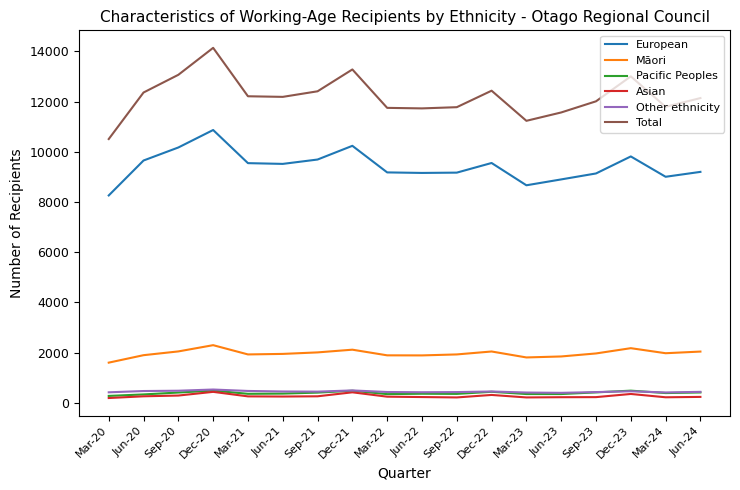

Which series has the largest range (max minus min)?

Total